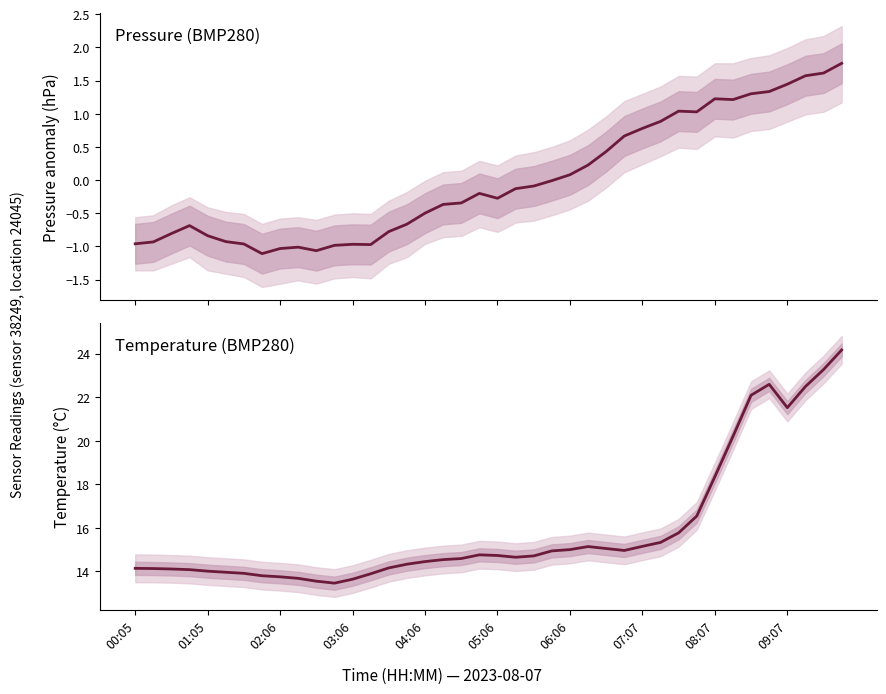

At which category does temperature reach its first local peak?

19